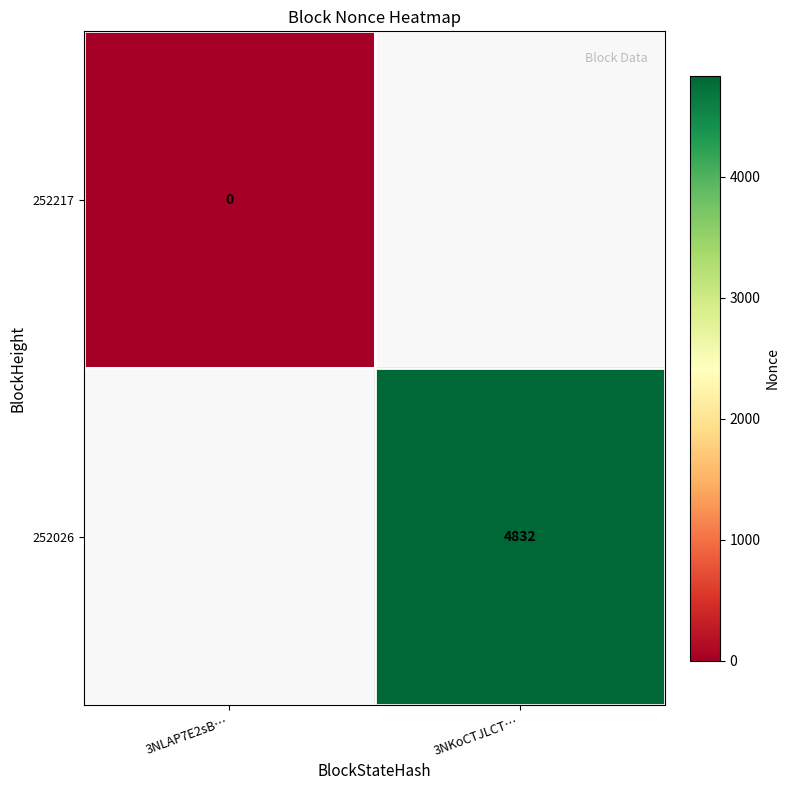

The value of 252026 at 3NKoCTJLCT… is 4832. True or false?

True